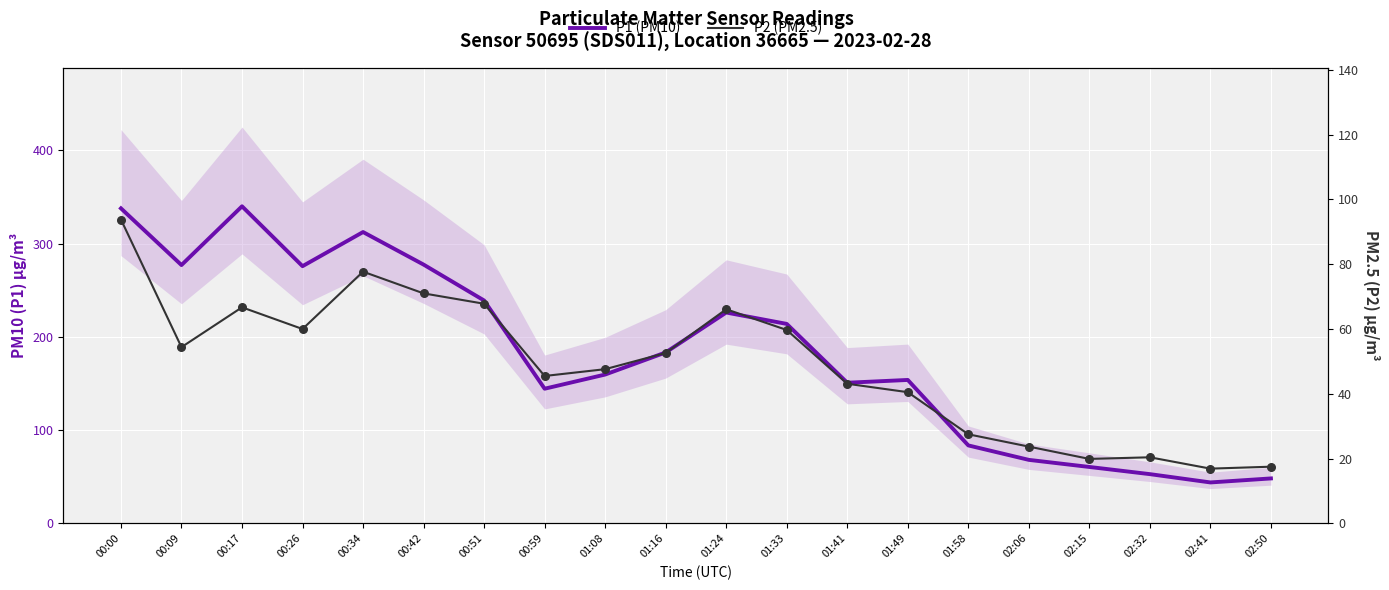

Which series has the largest Y range (max minus min)?

P1 (PM10)